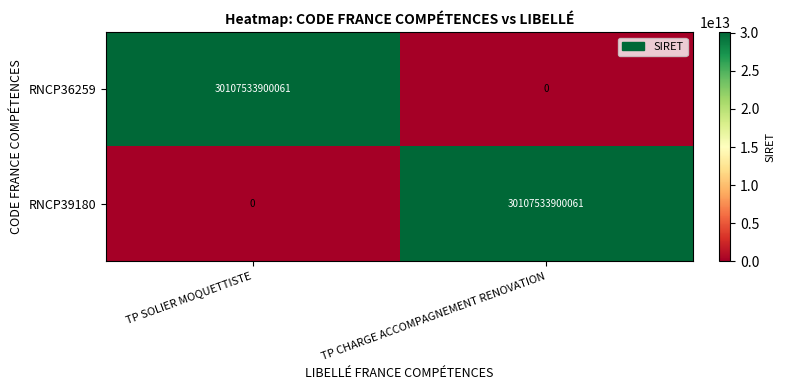

At TP SOLIER MOQUETTISTE, list the series in order from largest to smallest.

RNCP36259, RNCP39180